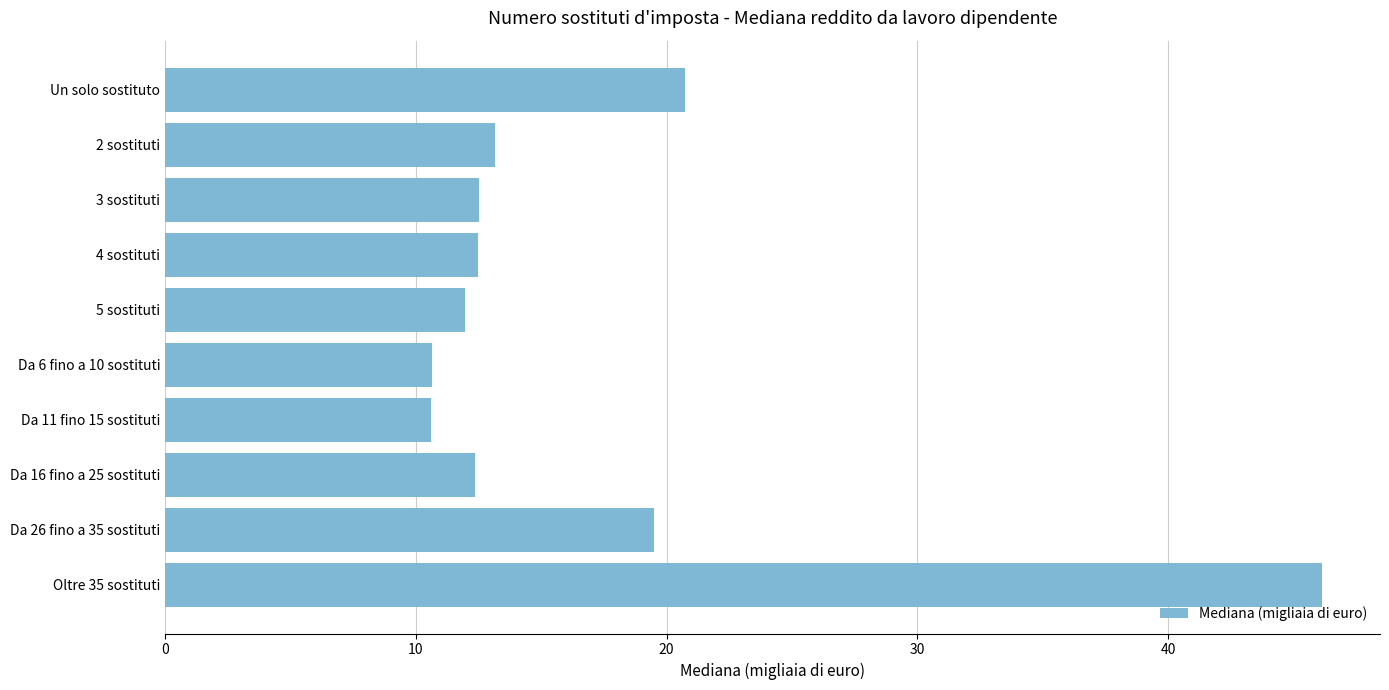

What is the difference between the values at Da 11 fino 15 sostituti and 3 sostituti?

1.9